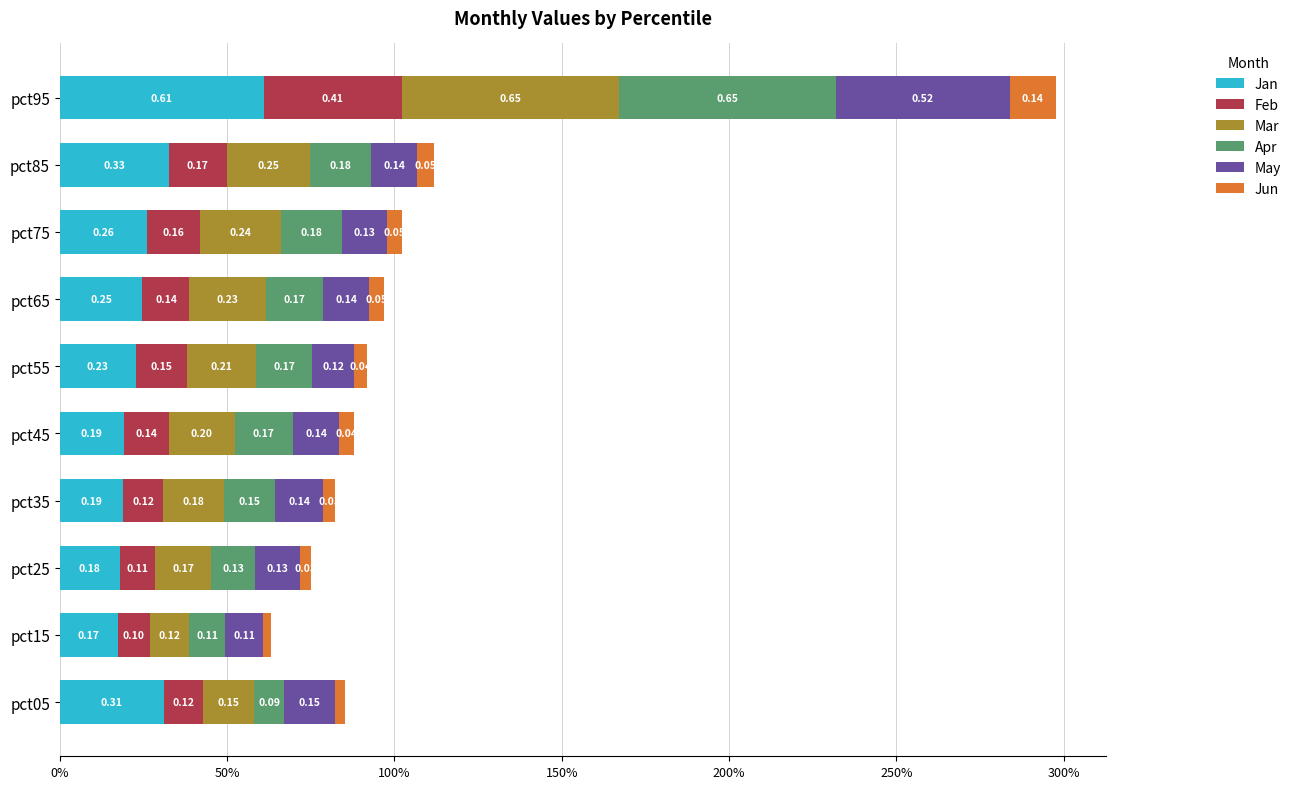

What is the value of the May bar at the 4th from the left?

0.1